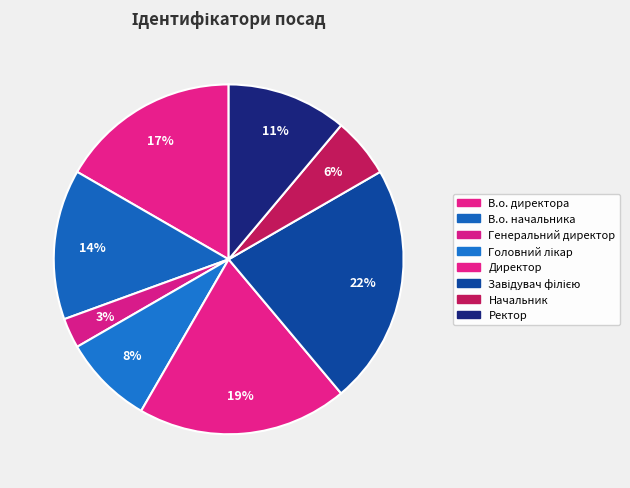

Count the number of slices in the pie.

8